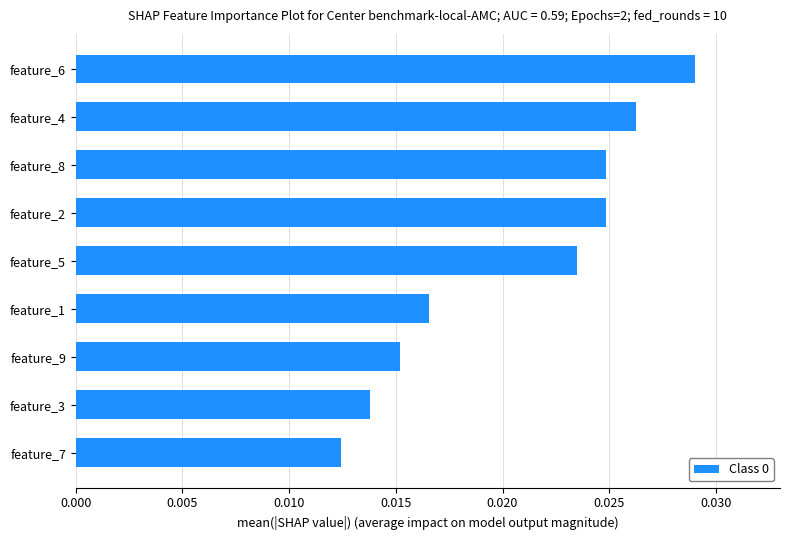

Count the values in the range 0 to 1.

9